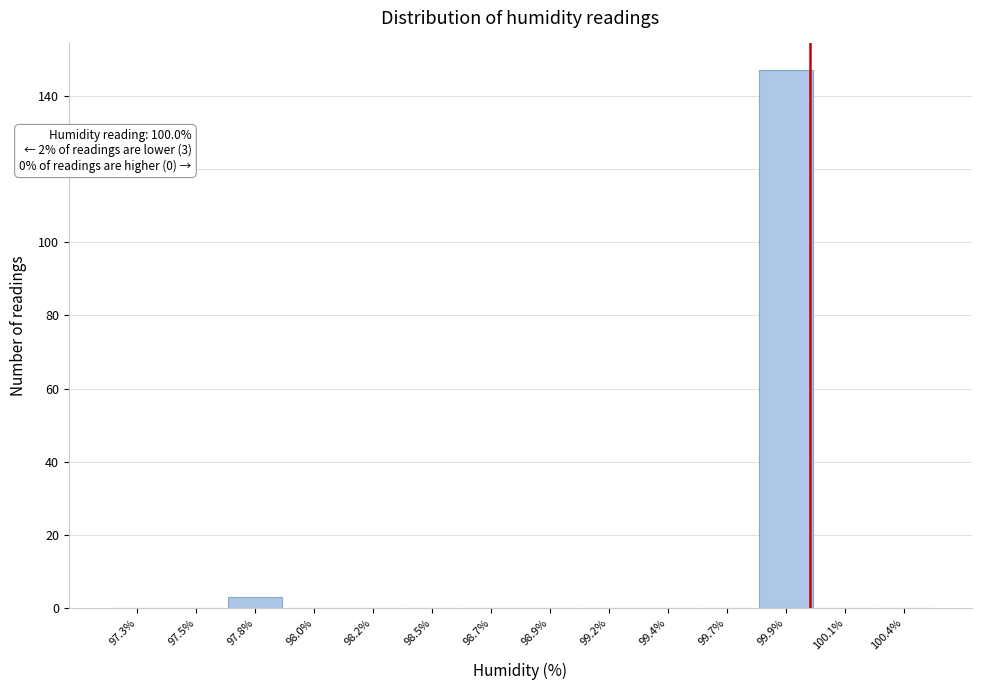

Reading right to left, extract all data points from this chart.

100.4%=0	100.1%=0	99.9%=147	99.7%=0	99.4%=0	99.2%=0	98.9%=0	98.7%=0	98.5%=0	98.2%=0	98.0%=0	97.8%=3	97.5%=0	97.3%=0